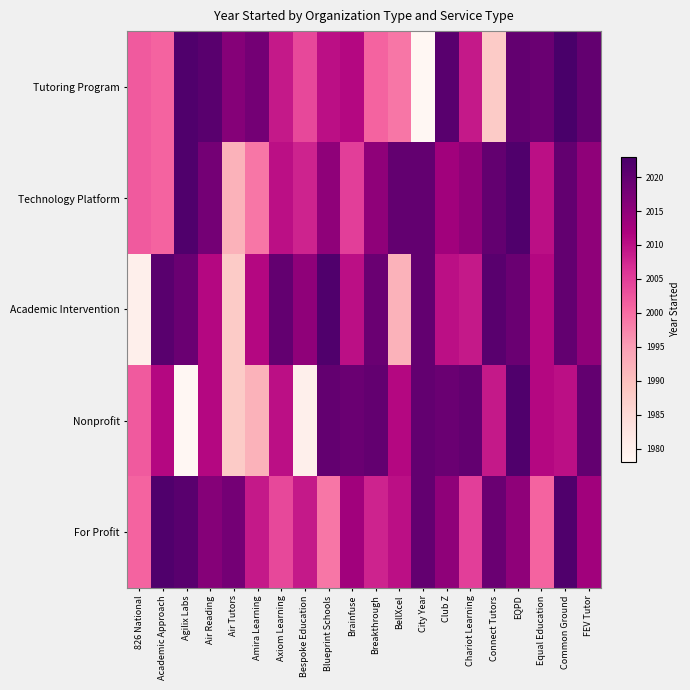

Reading left to right, list all the values displayed in this chart.

Tutoring Program: 826 National=2002	Academic Approach=2001	Agilix Labs=2022	Air Reading=2021	Air Tutors=2016	Amira Learning=2018	Axiom Learning=2009	Bespoke Education=2004	Blueprint Schools=2010	Brainfuse=2011	Breakthrough=2001	BellXcel=1999	City Year=1978	Club Z=2021	Chariot Learning=2009	Connect Tutors=1988	EQPD=2020	Equal Education=2019	Common Ground=2023	FEV Tutor=2020
Technology Platform: 826 National=2002	Academic Approach=2001	Agilix Labs=2022	Air Reading=2018	Air Tutors=1992	Amira Learning=1999	Axiom Learning=2010	Bespoke Education=2008	Blueprint Schools=2015	Brainfuse=2005	Breakthrough=2015	BellXcel=2020	City Year=2020	Club Z=2013	Chariot Learning=2015	Connect Tutors=2020	EQPD=2022	Equal Education=2010	Common Ground=2020	FEV Tutor=2015
Academic Intervention: 826 National=1980	Academic Approach=2021	Agilix Labs=2019	Air Reading=2011	Air Tutors=1988	Amira Learning=2011	Axiom Learning=2020	Bespoke Education=2015	Blueprint Schools=2022	Brainfuse=2010	Breakthrough=2019	BellXcel=1992	City Year=2020	Club Z=2010	Chariot Learning=2009	Connect Tutors=2021	EQPD=2019	Equal Education=2011	Common Ground=2020	FEV Tutor=2015
Nonprofit: 826 National=2002	Academic Approach=2011	Agilix Labs=1978	Air Reading=2011	Air Tutors=1988	Amira Learning=1992	Axiom Learning=2010	Bespoke Education=1980	Blueprint Schools=2020	Brainfuse=2019	Breakthrough=2020	BellXcel=2011	City Year=2020	Club Z=2019	Chariot Learning=2020	Connect Tutors=2009	EQPD=2022	Equal Education=2011	Common Ground=2010	FEV Tutor=2020
For Profit: 826 National=2001	Academic Approach=2022	Agilix Labs=2021	Air Reading=2016	Air Tutors=2018	Amira Learning=2009	Axiom Learning=2004	Bespoke Education=2009	Blueprint Schools=1999	Brainfuse=2013	Breakthrough=2008	BellXcel=2010	City Year=2020	Club Z=2015	Chariot Learning=2005	Connect Tutors=2019	EQPD=2015	Equal Education=2001	Common Ground=2022	FEV Tutor=2013